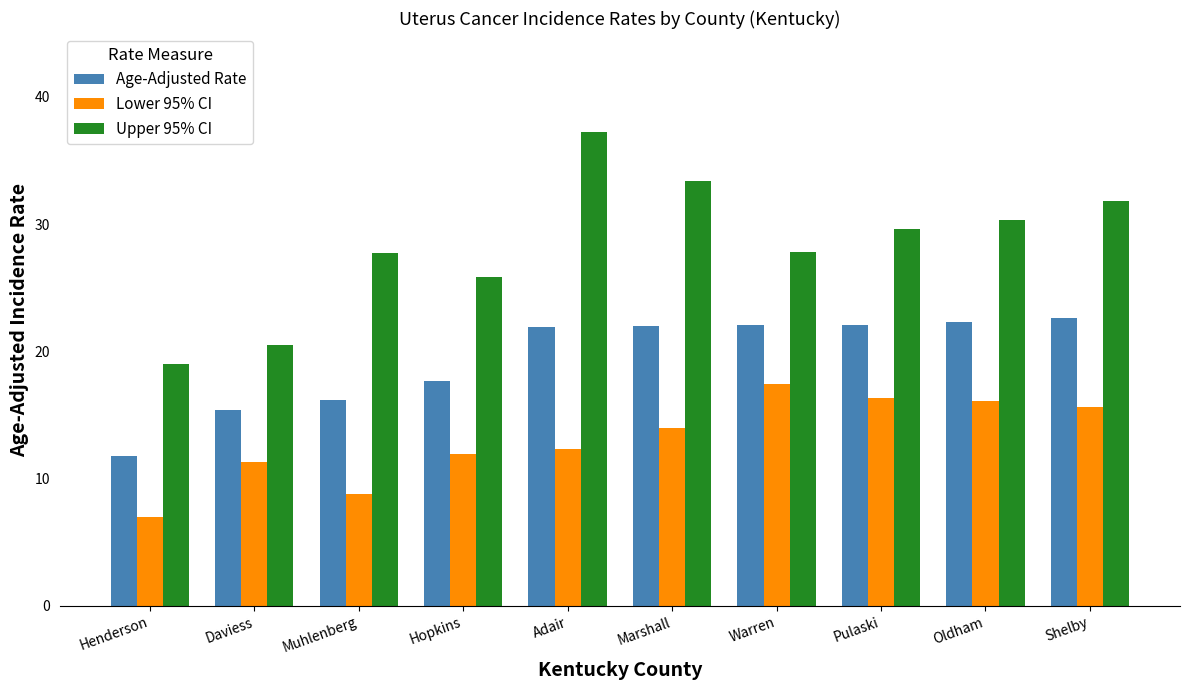

Is it true that Upper 95% CI equals 19.0 at Henderson?

True